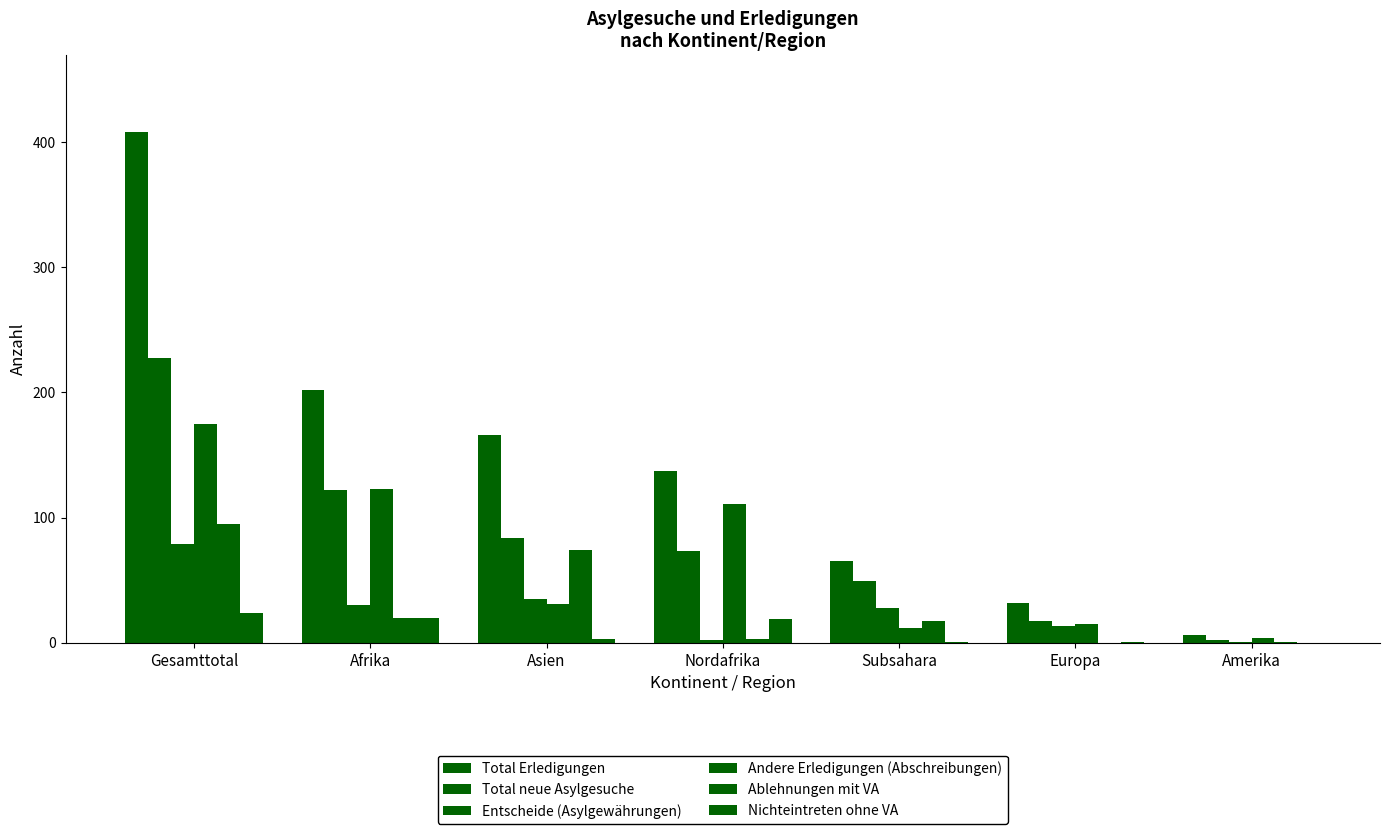

How many categories are shown in the chart?

7